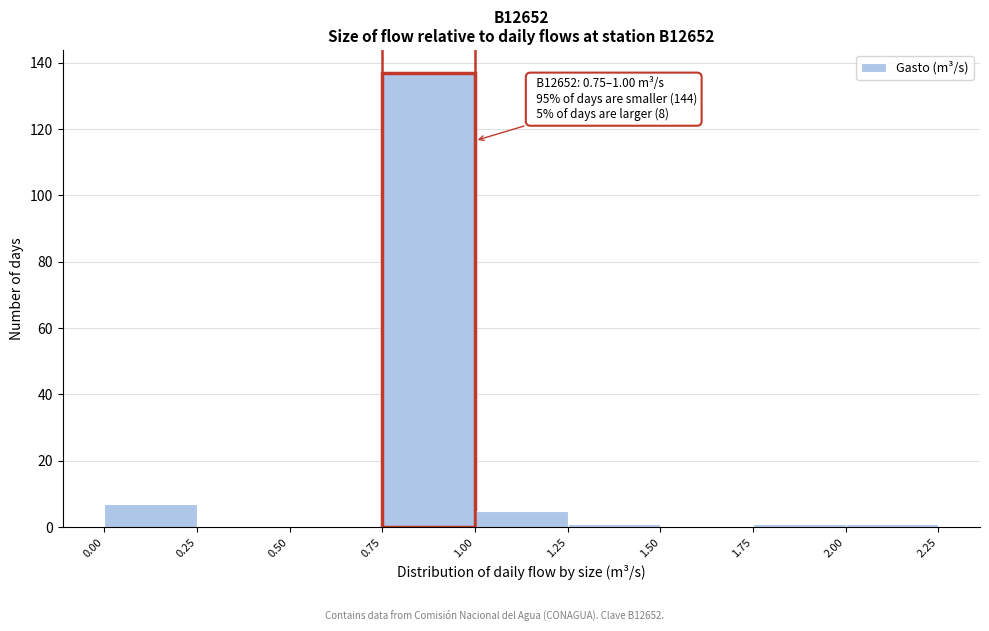

Which range on the x-axis has the tallest bar?

0.75 to 1.00